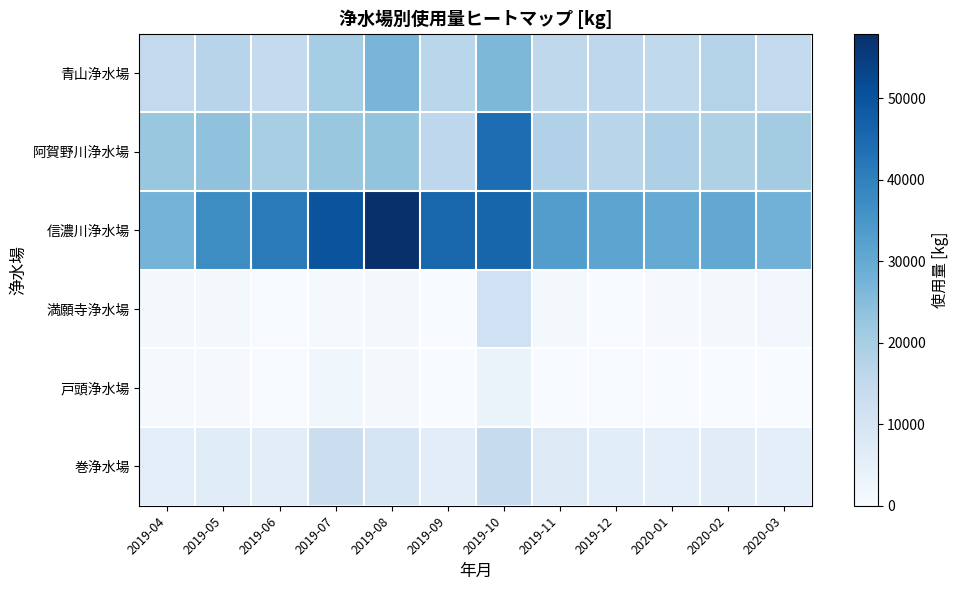

Between 2019-05 and 2019-06, which series saw the biggest shift?

信濃川浄水場